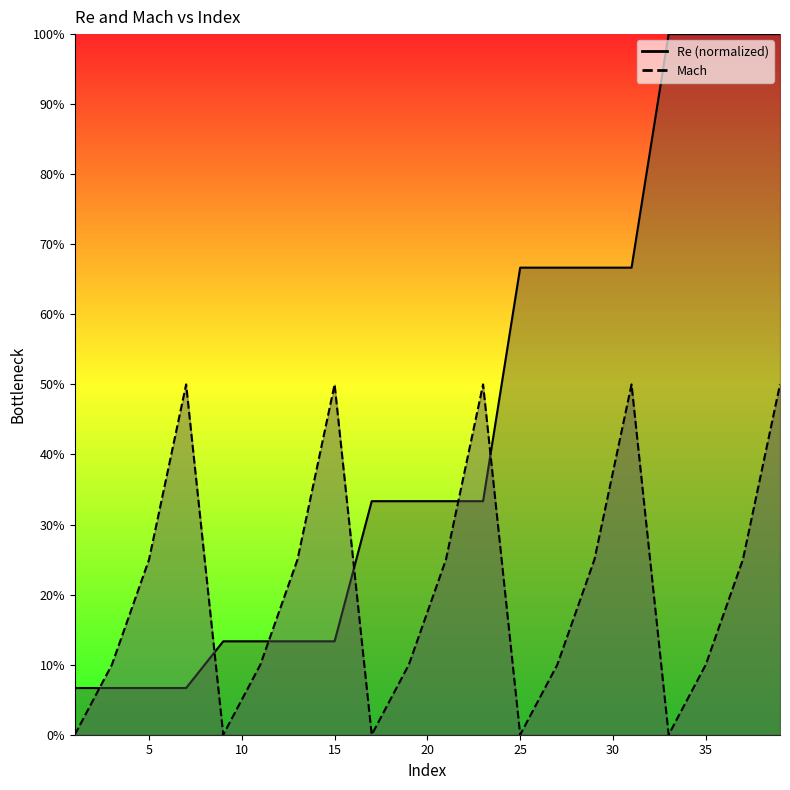

What is the greatest value displayed?

1.0